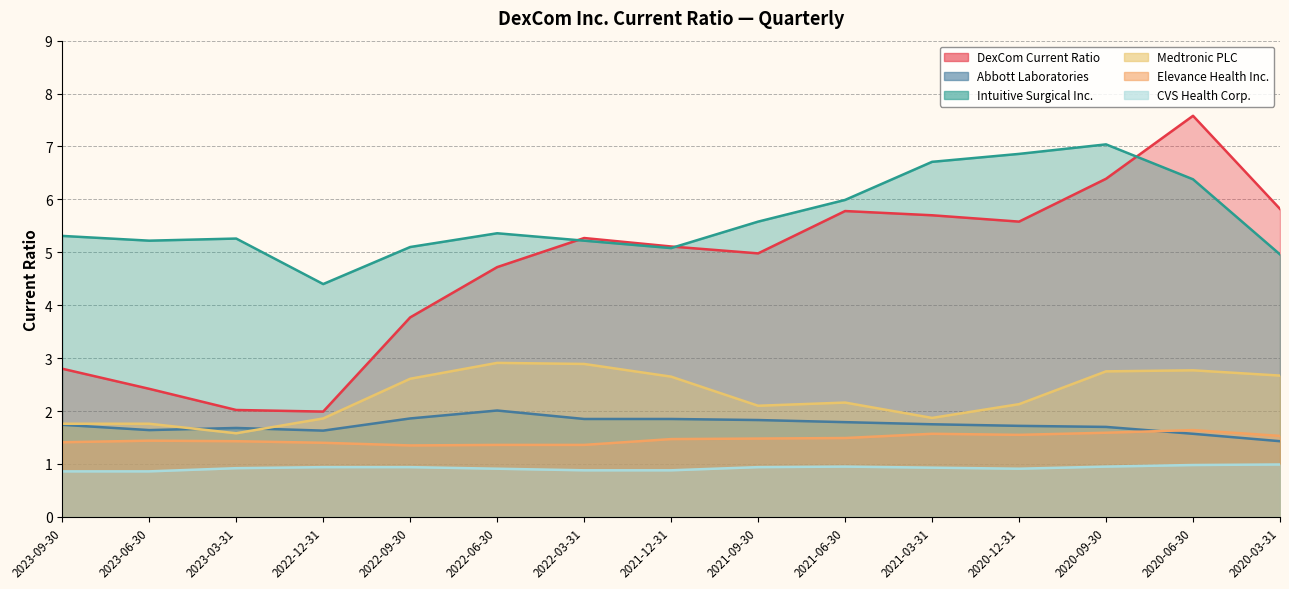

What is the difference between the highest and lowest values at 2021-12-31?

4.2